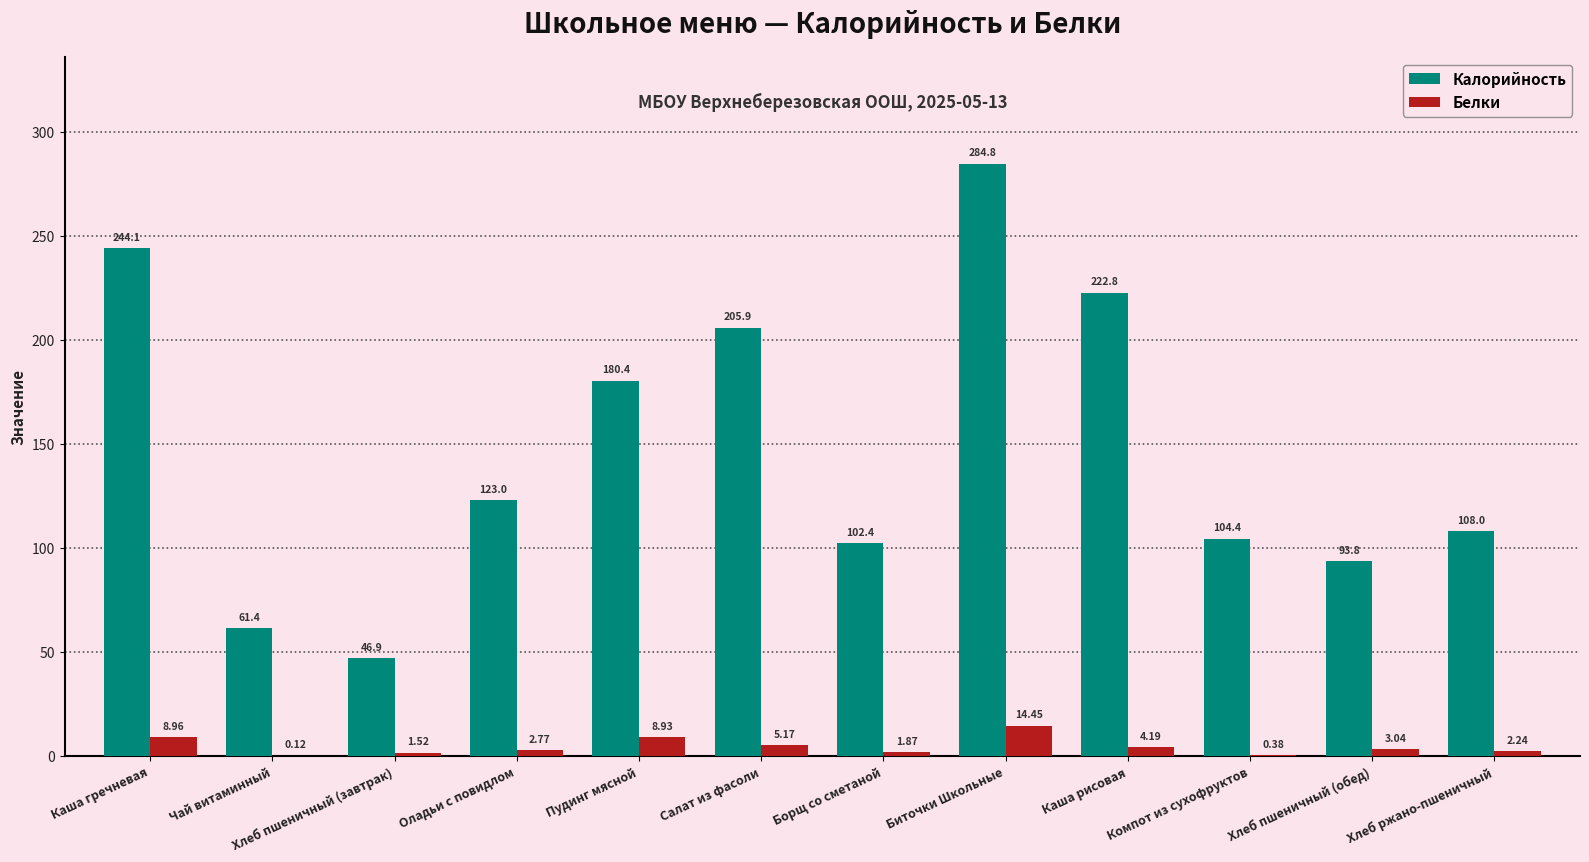

Which series changed the most between Пудинг мясной and Компот из сухофруктов?

Калорийность